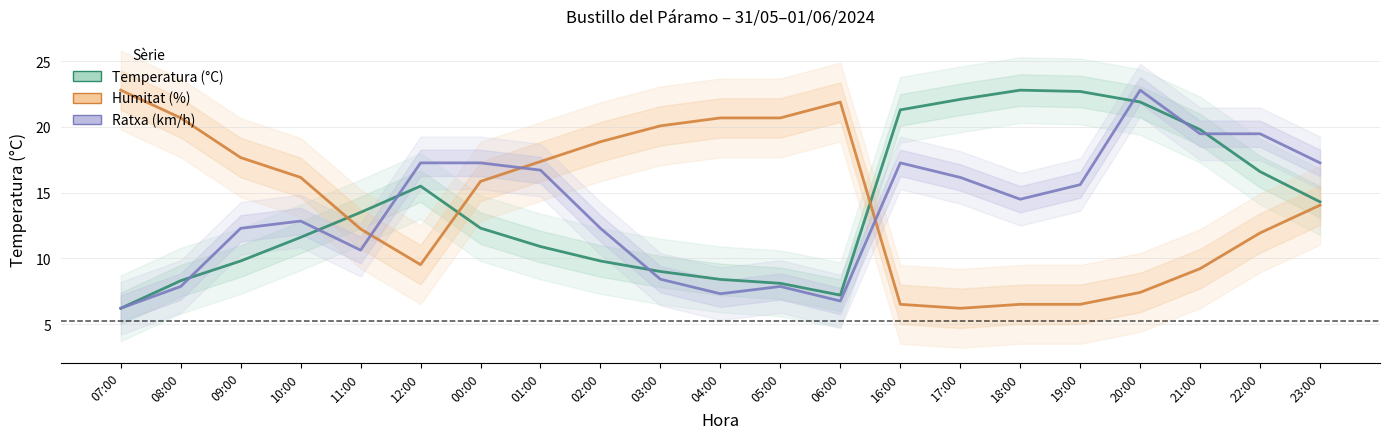

The value of Humitat (%) at 02:00 is 18.9. True or false?

True